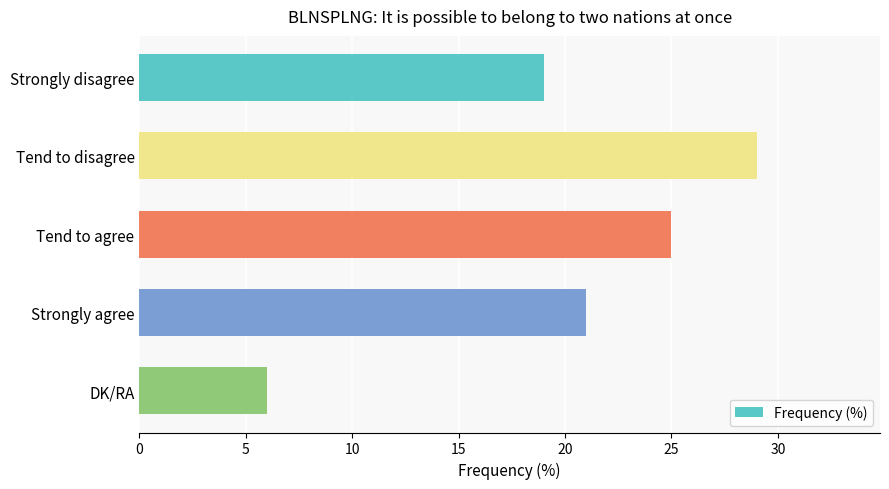

True or false: the data shows 11 at Strongly agree.

False